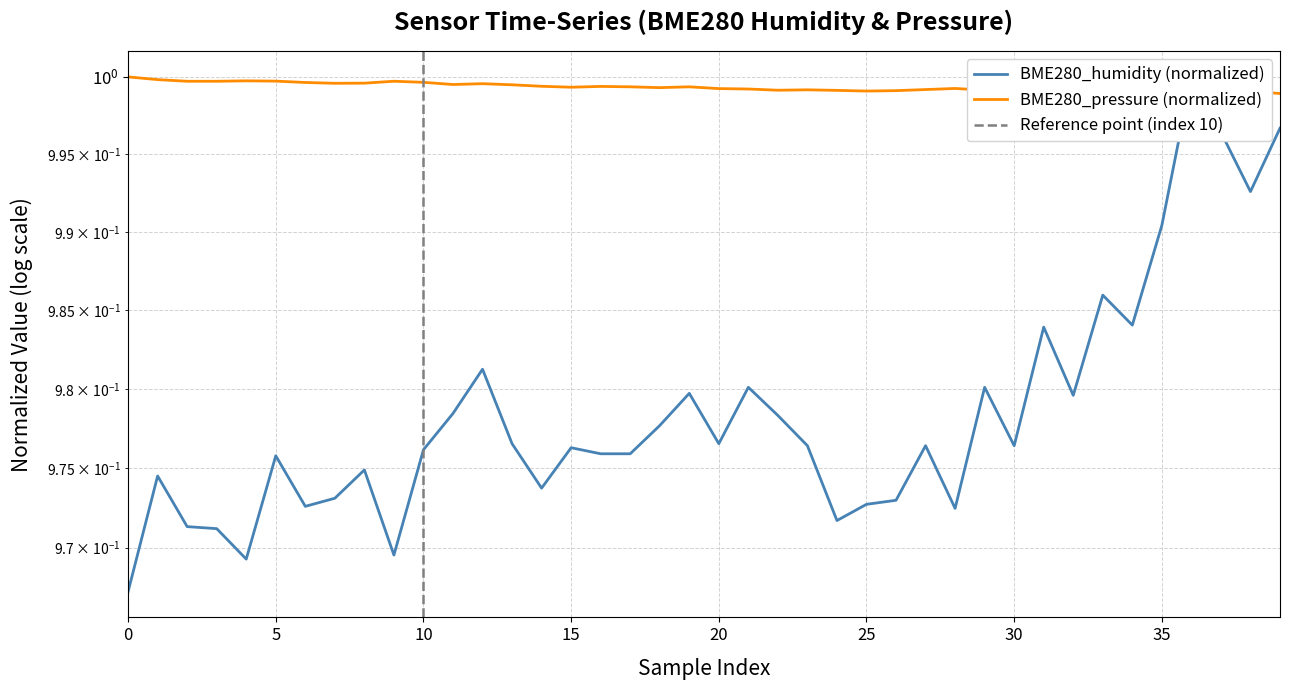

Between 39 and 9, which is larger?

39